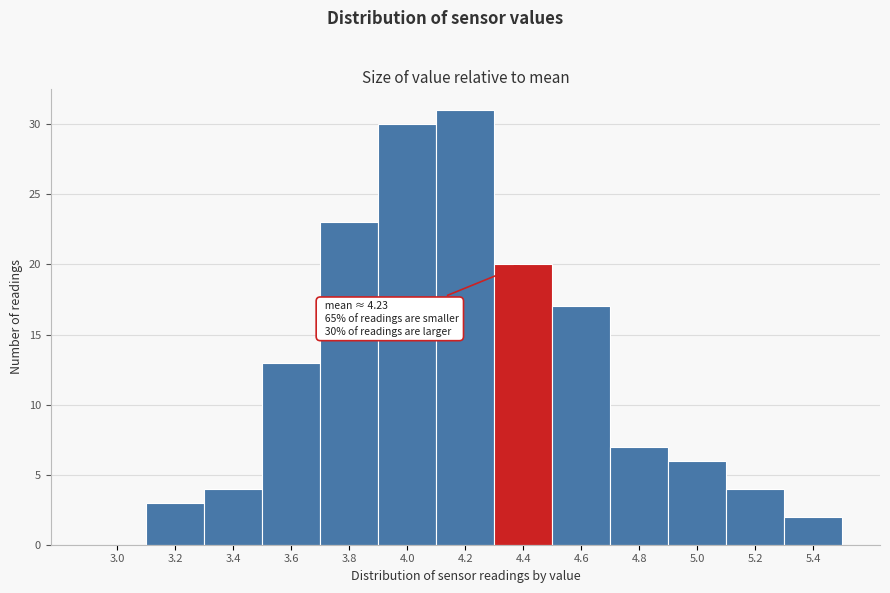

Reading right to left, transcribe all the data shown in this chart.

5.4=2	5.2=4	5.0=6	4.8=7	4.6=17	4.4=20	4.2=31	4.0=30	3.8=23	3.6=13	3.4=4	3.2=3	3.0=0